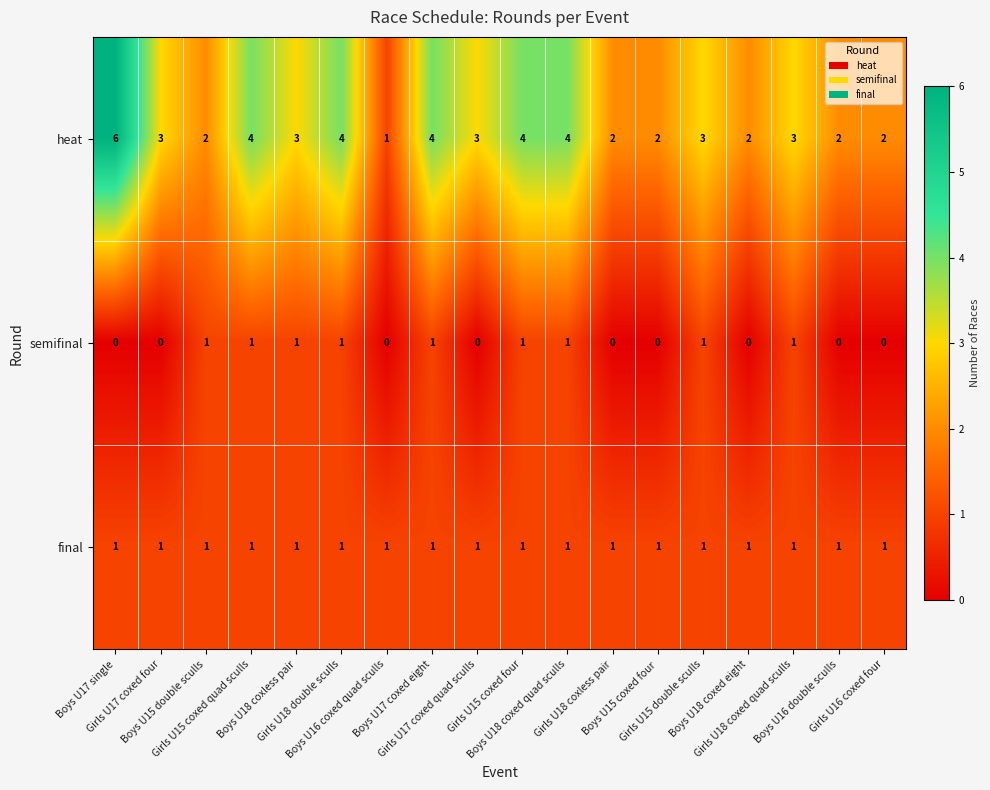

How many data points does each series have?

18